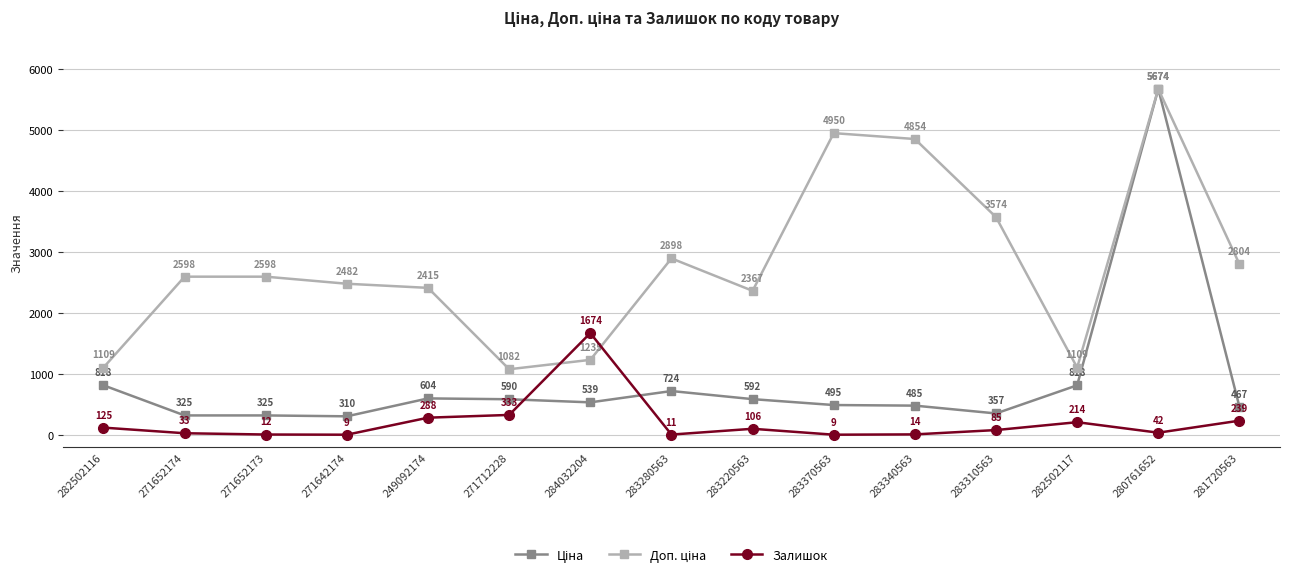

How many data points in Залишок are less than 85?

7